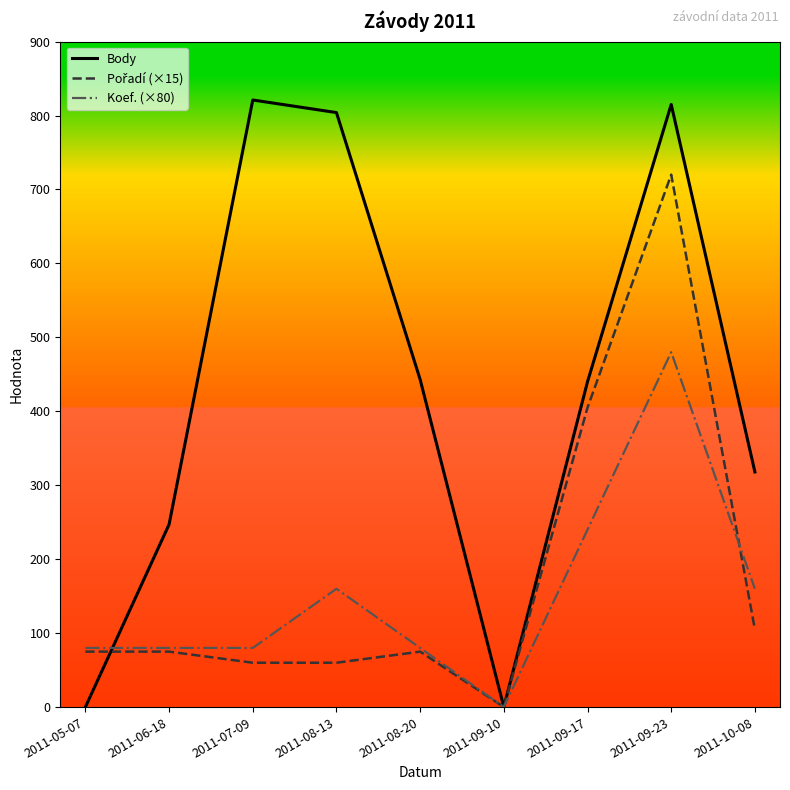

The value of Koef. (×80) at 2011-10-08 is 160. True or false?

True